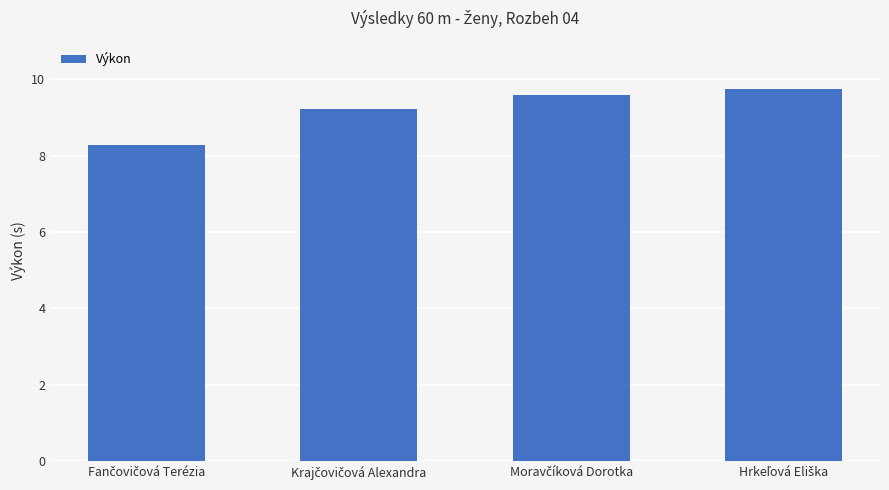

What is the minimum value shown in the chart?

8.3